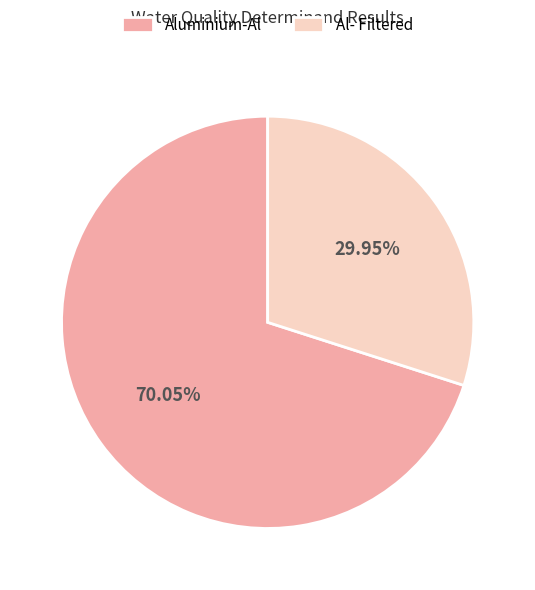

To the nearest percent, what percentage of the pie is Al- Filtered?

30%